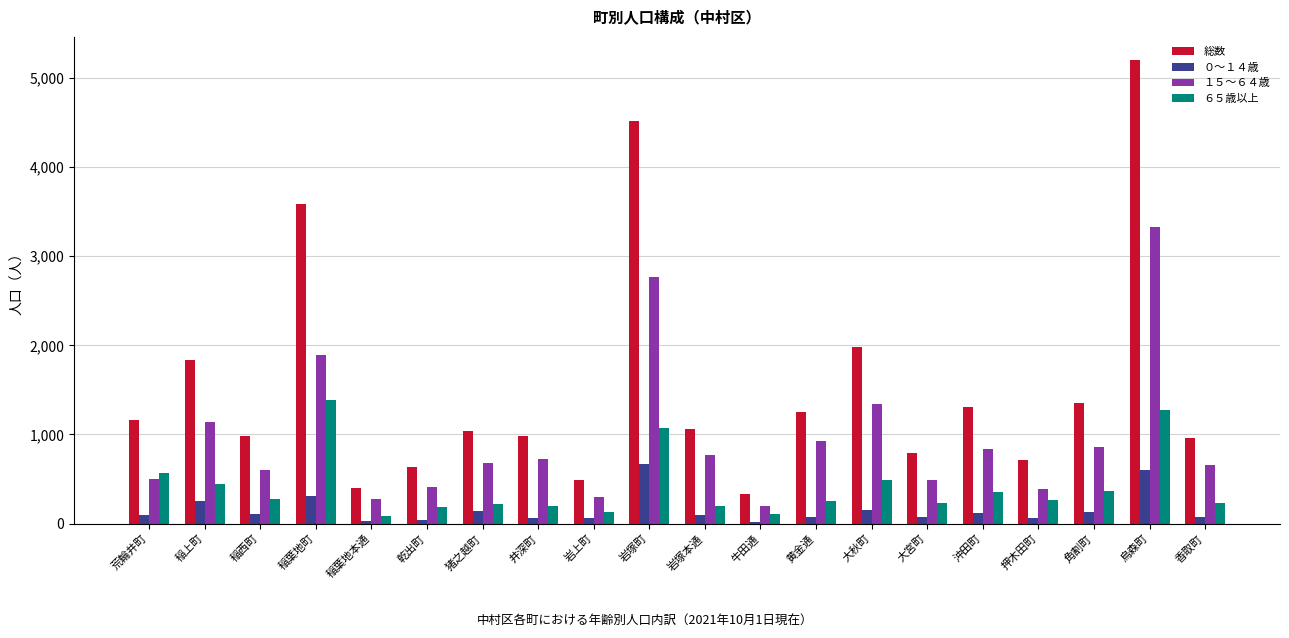

Is it true that １５～６４歳 equals 597 at 押木田町?

False